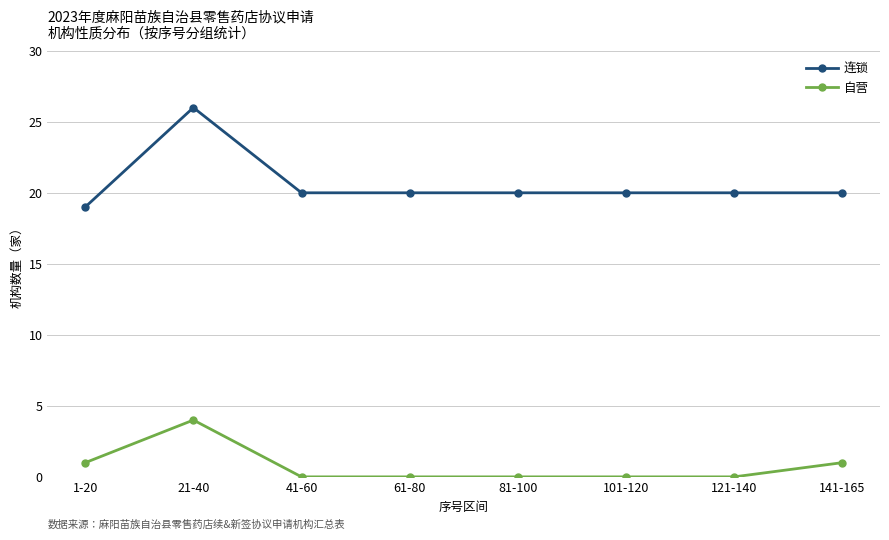

What are all the series names shown in the legend?

连锁, 自营